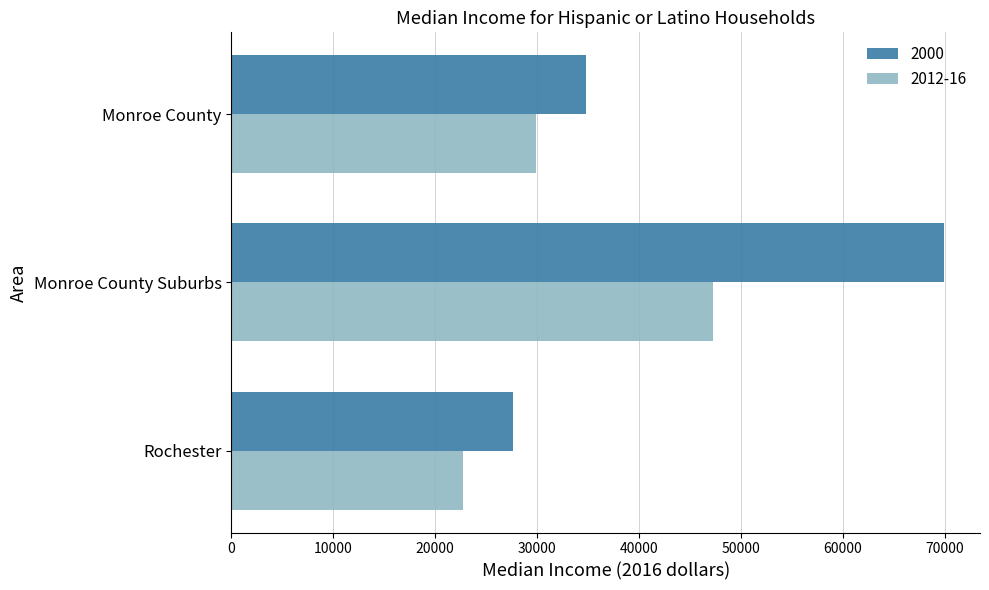

True or false: 2000 has a value of 58908.6 at Monroe County.

False